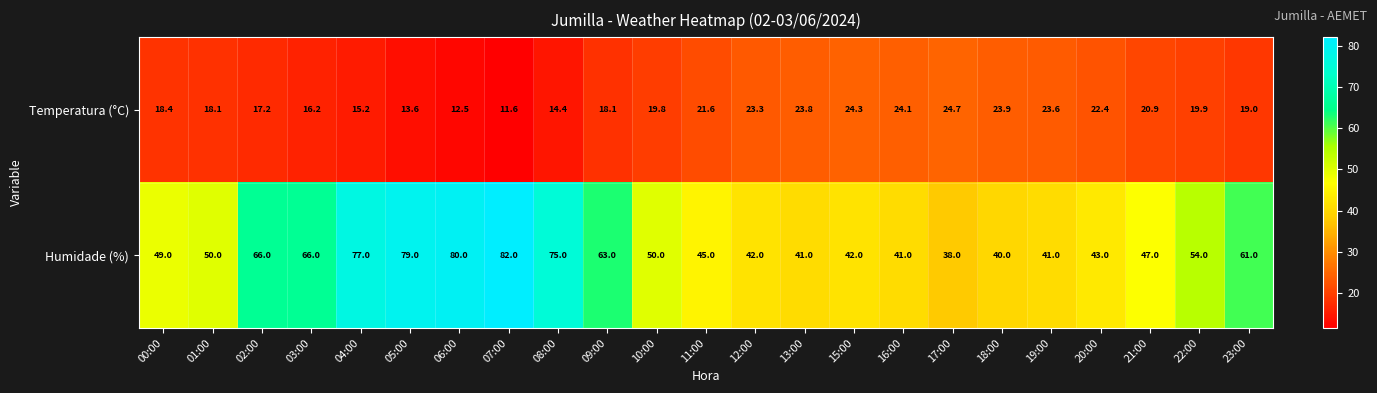

What is the spread (max minus min) of values at 02:00?

48.8